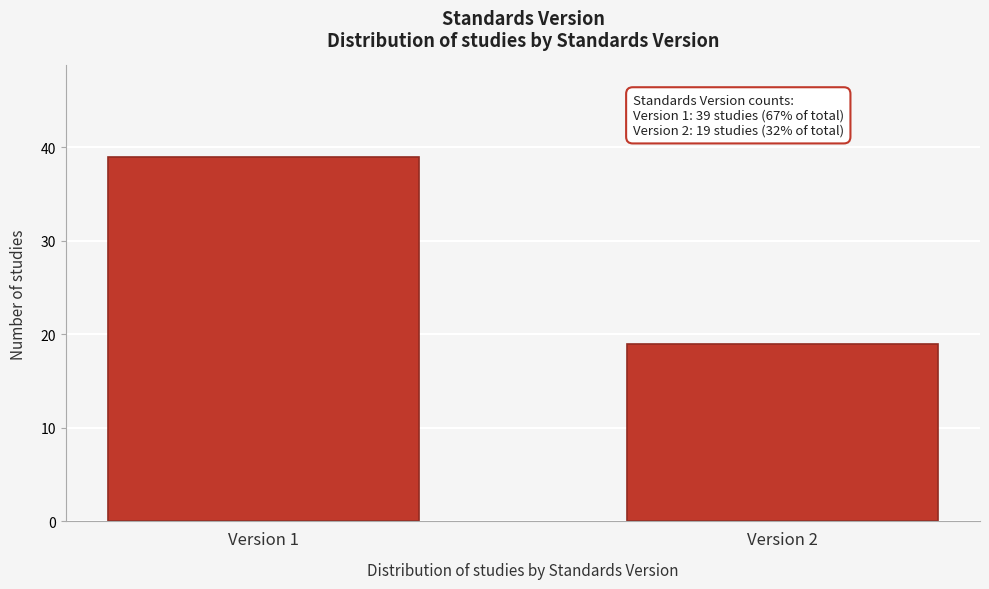

Reading left to right, what are all the values shown in this chart?

Version 1=39	Version 2=19